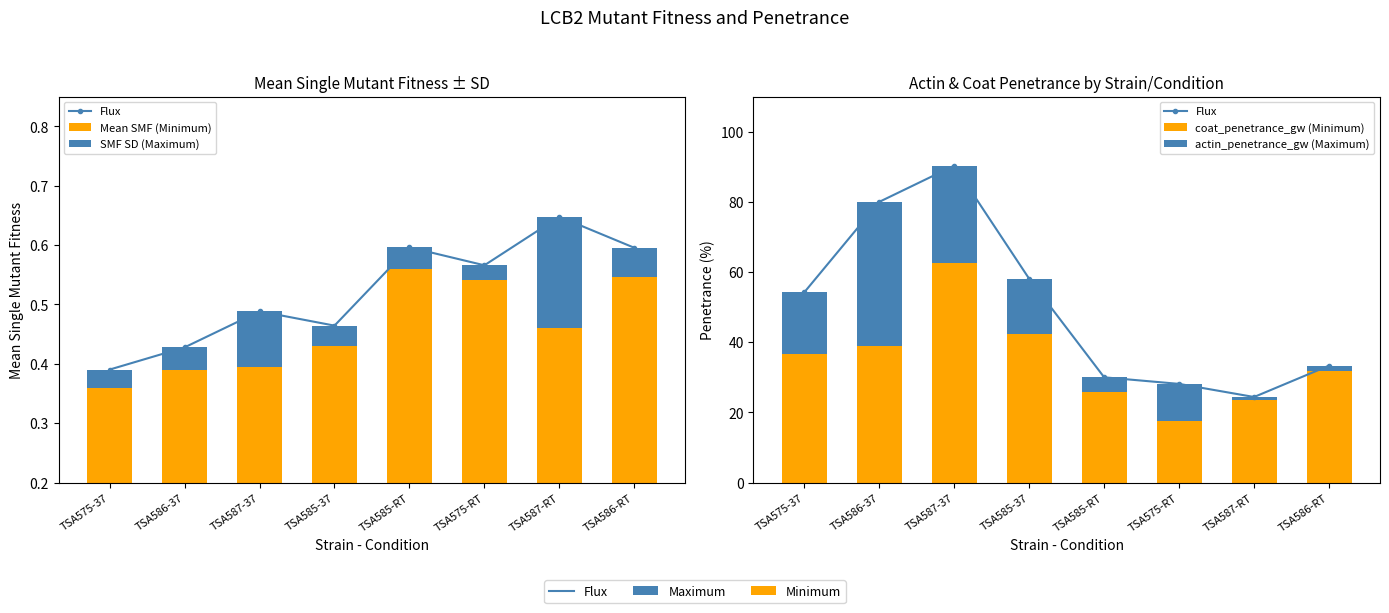

What position from the right is TSA586-37?

7